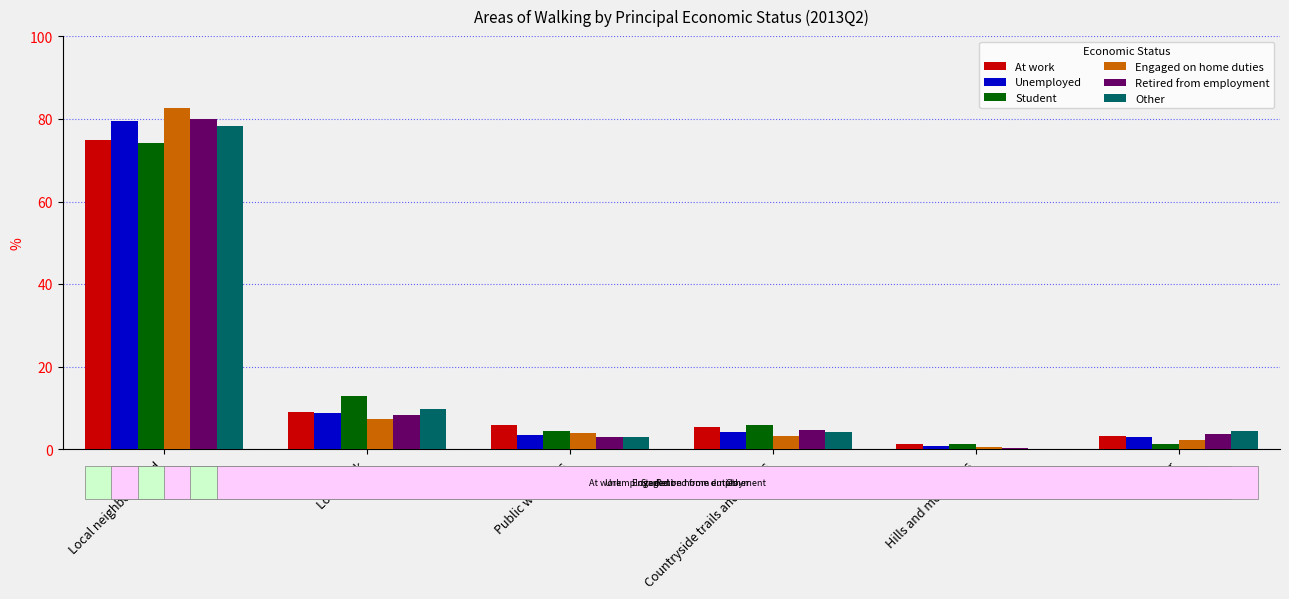

Is the value of Engaged on home duties at Local park greater than the value of Other at Other?

Yes